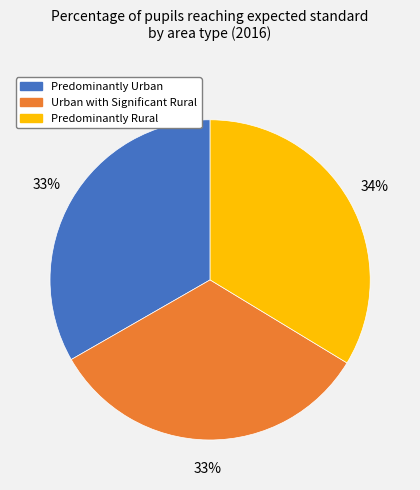

Does Urban with Significant Rural account for over 50% of the chart?

No